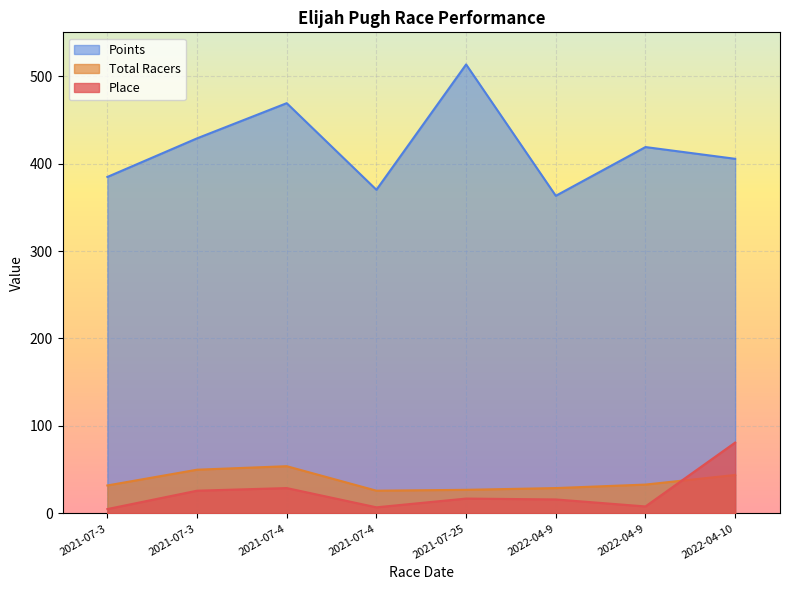

What is the label of the 5th point from the right?

2021-07-4